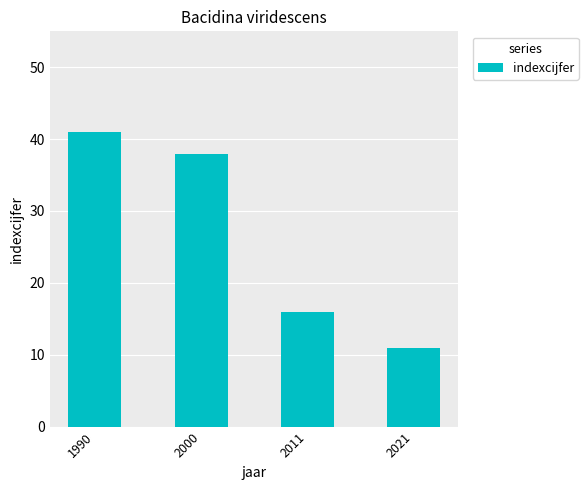

Rank the categories by value from lowest to highest.

2021, 2011, 2000, 1990